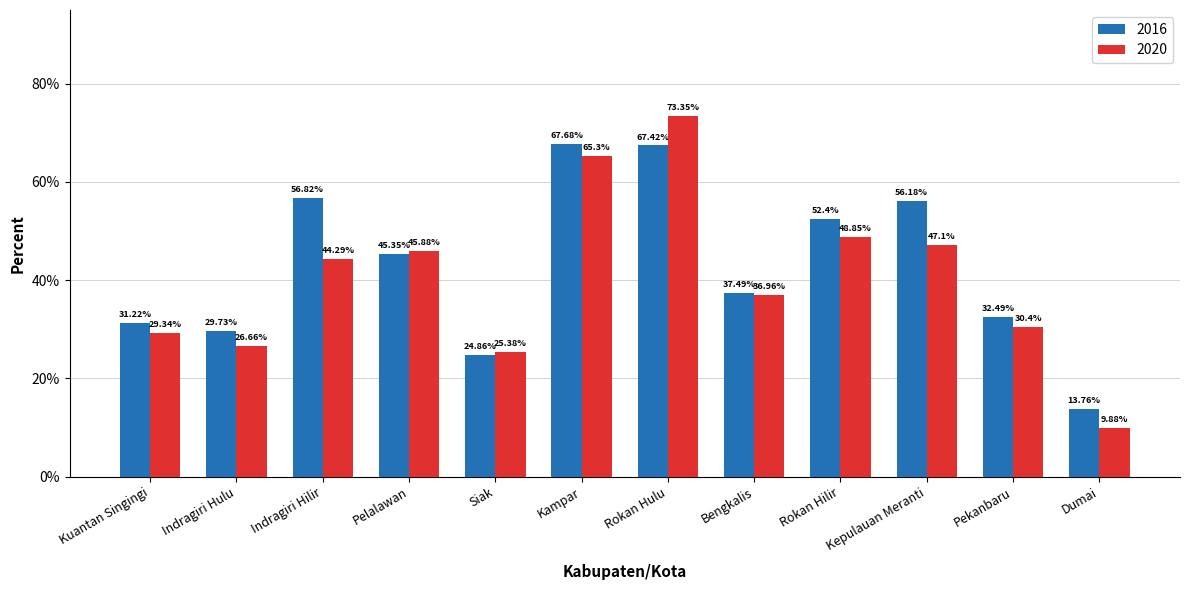

What is the difference between the maximum and second lowest values in the 2016 series?

42.8